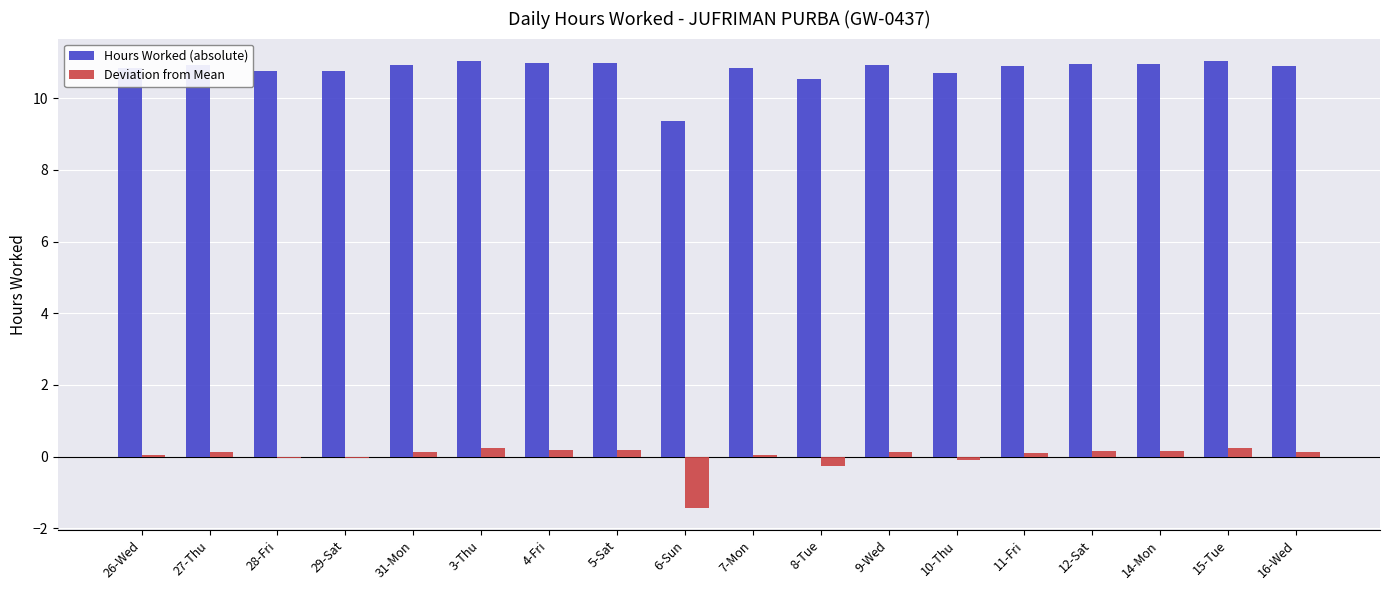

What is the maximum value shown in the chart?

11.0